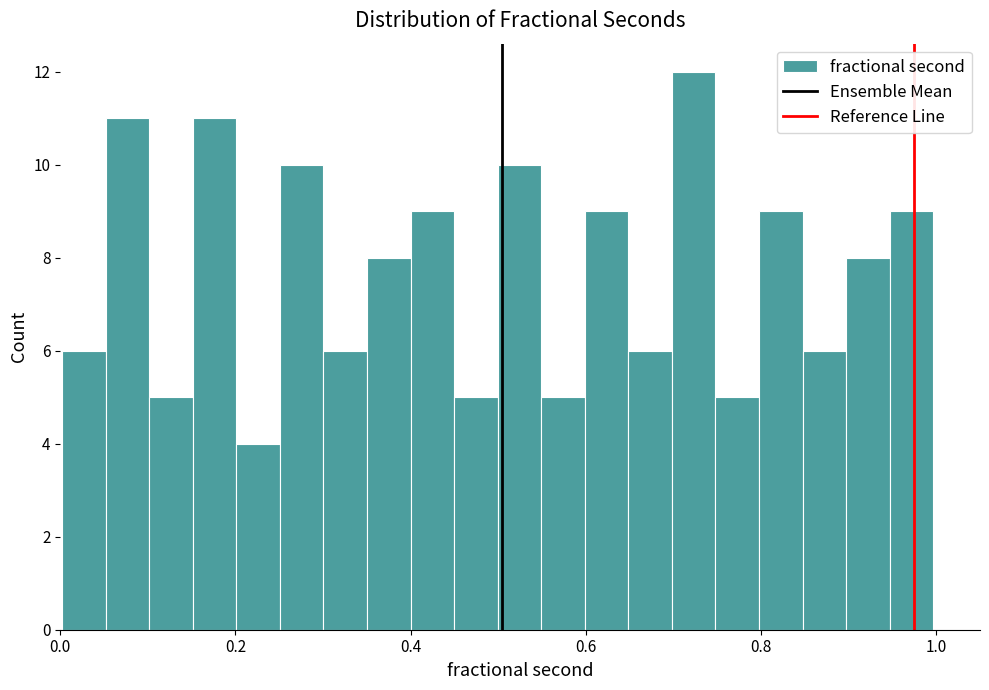

Around what value on the x-axis is the tallest bar? Give the approximate position of its centre, as read against the axis.

0.72